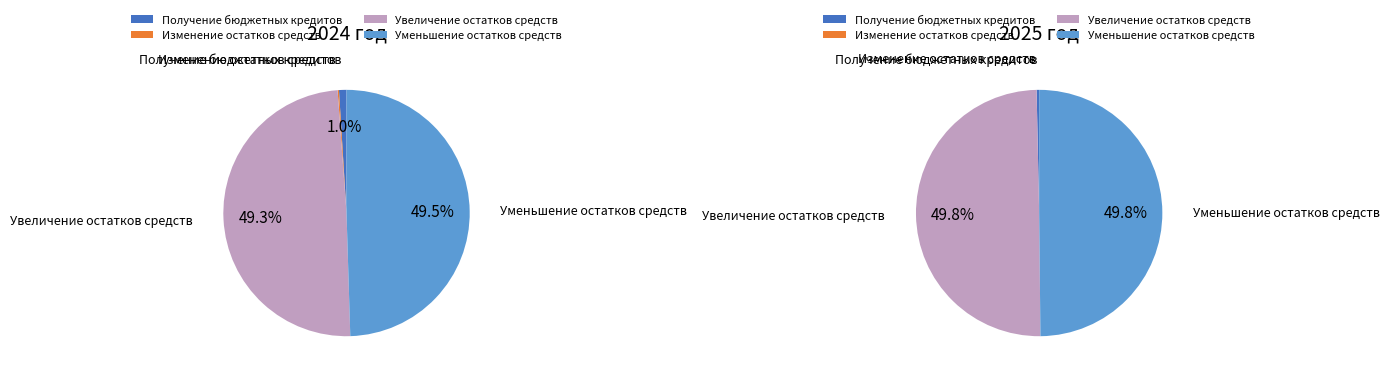

How many slices are in this pie chart?

4